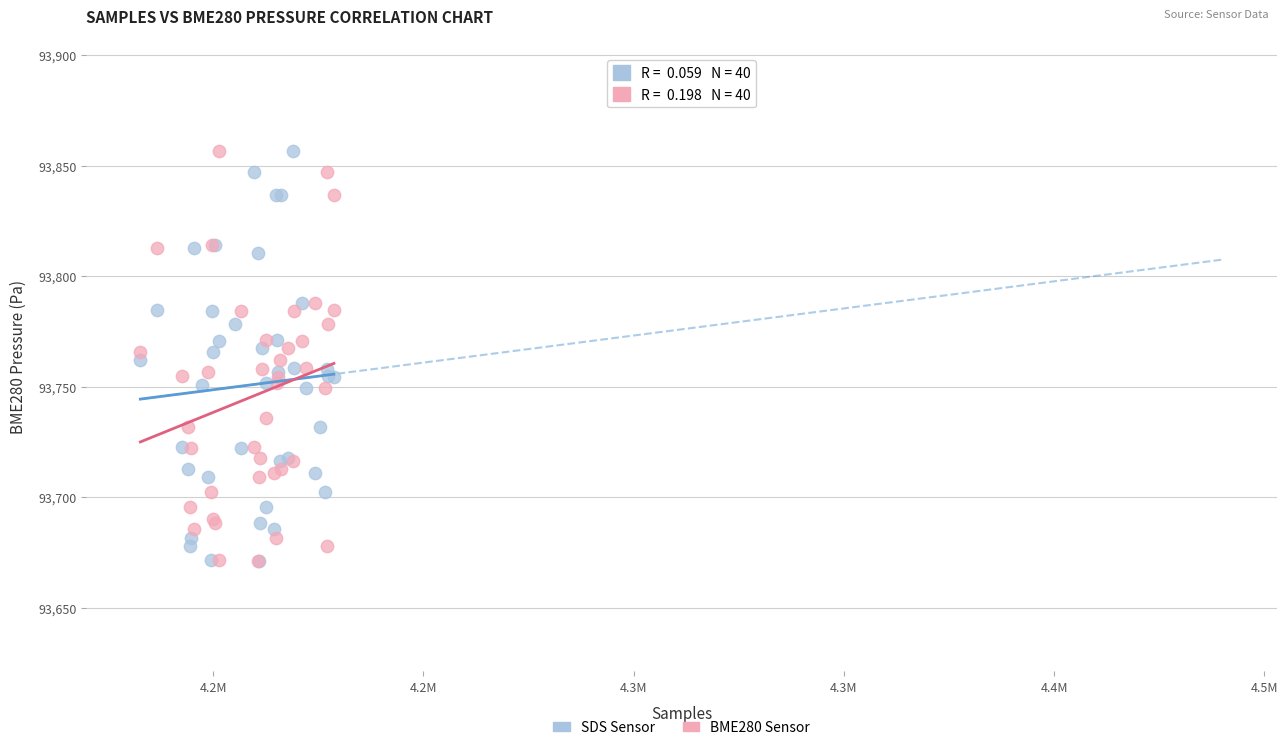

What are all the series names shown in the legend?

SDS Sensor, BME280 Sensor